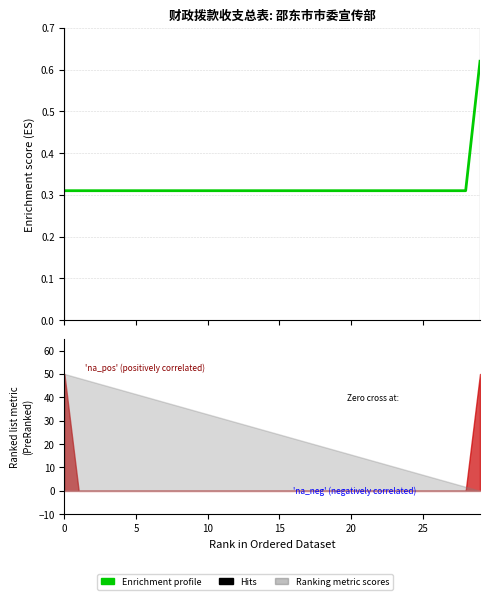

How many values are between 0 and 1?

30